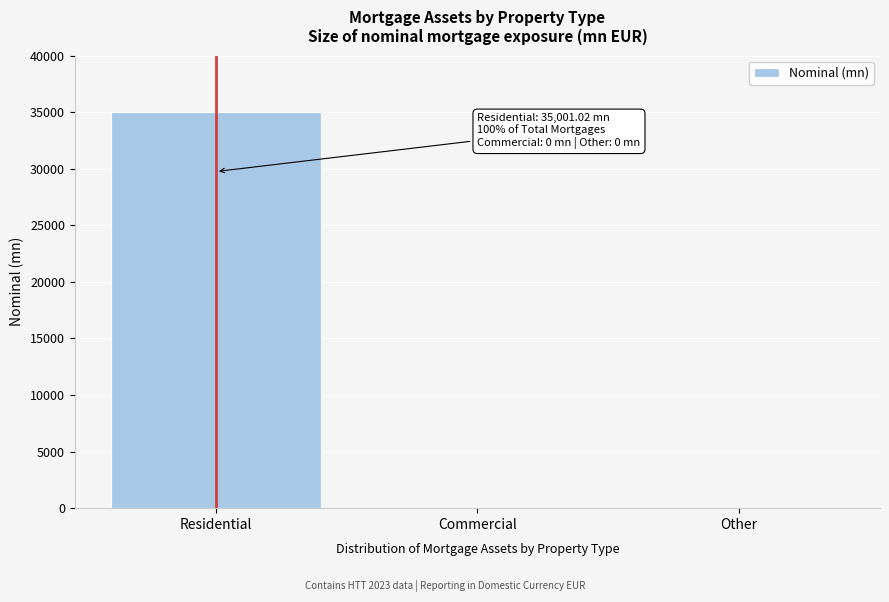

Reading left to right, transcribe all the data shown in this chart.

Residential=35001.0	Commercial=0.0	Other=0.0